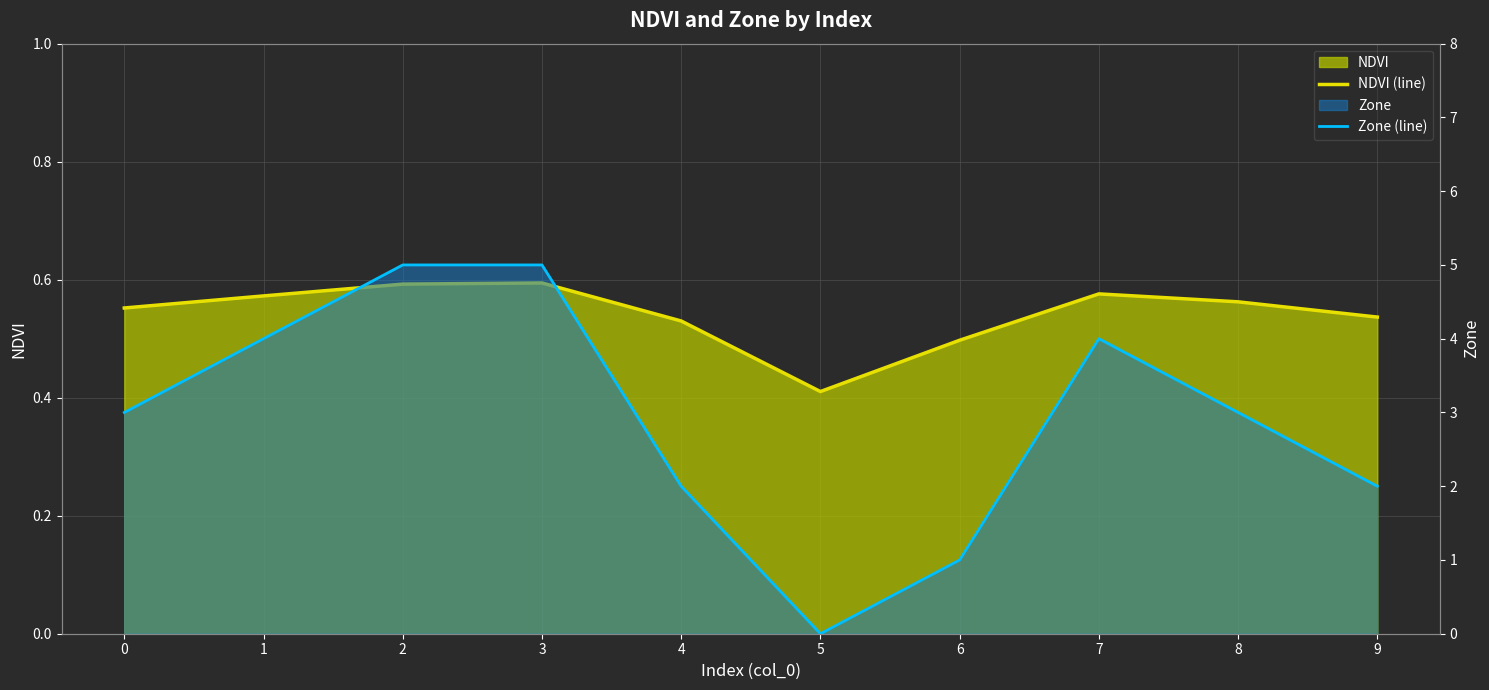

What is the sum of all NDVI (line) values?

5.4